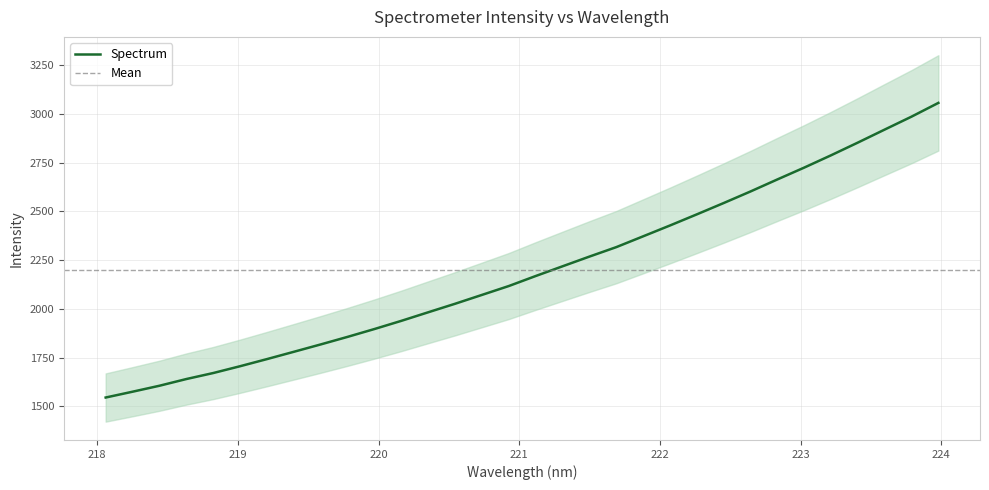

What is the ratio of the value at 221.3083 to the value at 222.0721?

0.9